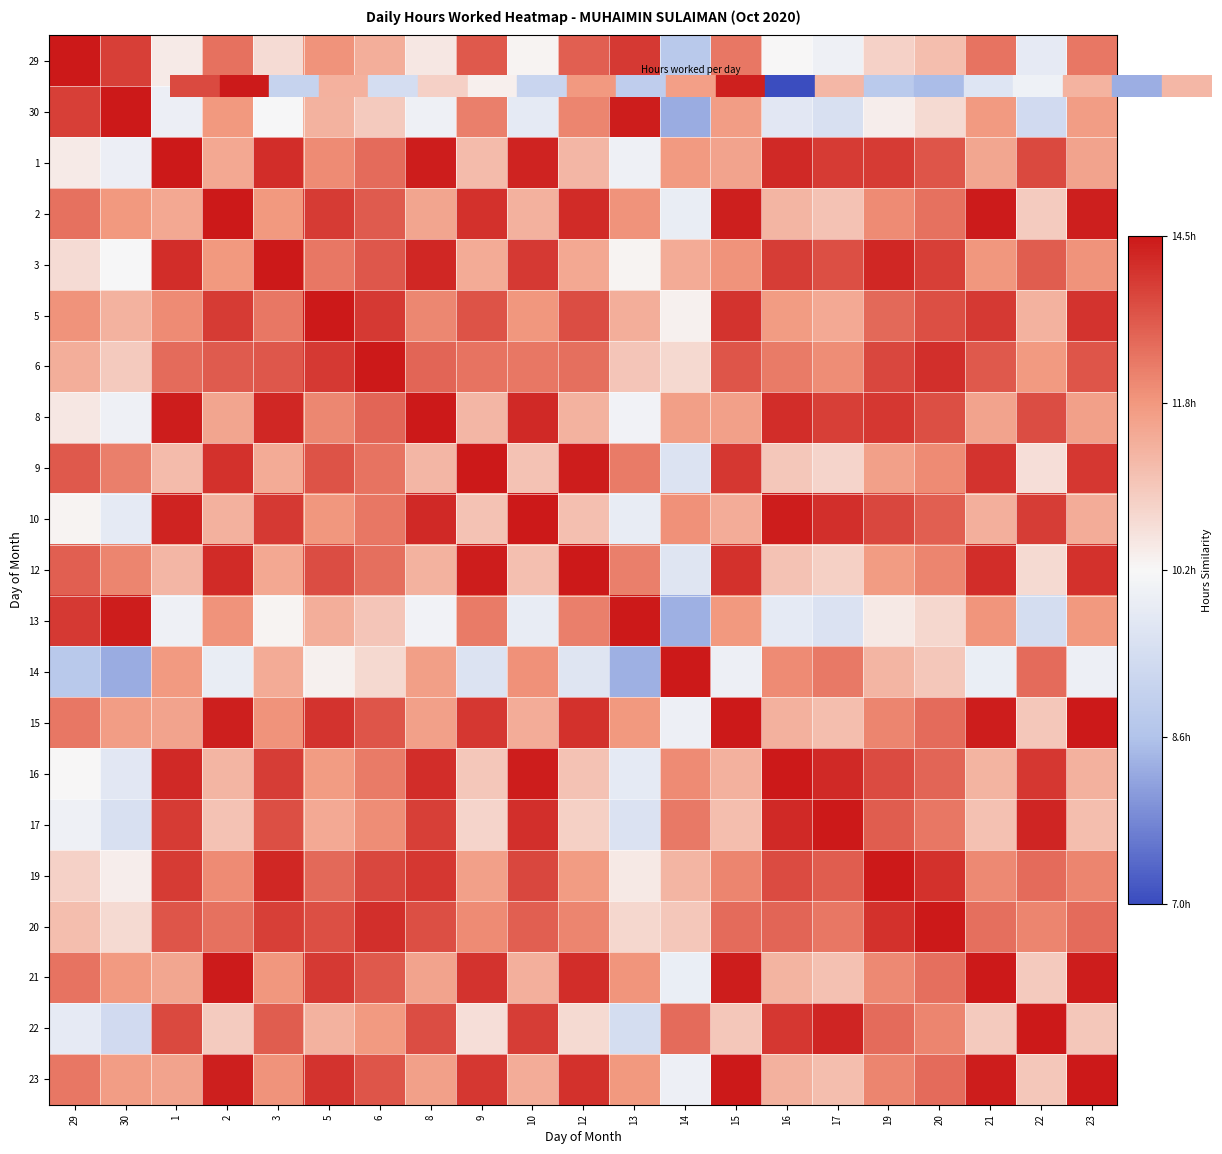

Reading right to left, extract all data points from this chart.

29: 23=0.8	22=0.4	21=0.8	20=0.7	19=0.6	17=0.5	16=0.5	15=0.8	14=0.3	13=0.9	12=0.9	10=0.5	9=0.9	8=0.5	6=0.7	5=0.8	3=0.6	2=0.8	1=0.5	30=0.9	29=1.0
30: 23=0.7	22=0.4	21=0.7	20=0.6	19=0.5	17=0.4	16=0.4	15=0.7	14=0.2	13=1.0	12=0.8	10=0.4	9=0.8	8=0.5	6=0.6	5=0.7	3=0.5	2=0.7	1=0.5	30=1.0	29=0.9
1: 23=0.7	22=0.9	21=0.7	20=0.9	19=0.9	17=0.9	16=1.0	15=0.7	14=0.7	13=0.5	12=0.7	10=1.0	9=0.7	8=1.0	6=0.8	5=0.8	3=1.0	2=0.7	1=1.0	30=0.5	29=0.5
2: 23=1.0	22=0.6	21=1.0	20=0.8	19=0.8	17=0.6	16=0.7	15=1.0	14=0.5	13=0.8	12=1.0	10=0.7	9=1.0	8=0.7	6=0.9	5=0.9	3=0.7	2=1.0	1=0.7	30=0.7	29=0.8
3: 23=0.8	22=0.9	21=0.8	20=0.9	19=1.0	17=0.9	16=0.9	15=0.8	14=0.7	13=0.5	12=0.7	10=0.9	9=0.7	8=1.0	6=0.9	5=0.8	3=1.0	2=0.7	1=1.0	30=0.5	29=0.6
5: 23=0.9	22=0.7	21=0.9	20=0.9	19=0.8	17=0.7	16=0.7	15=0.9	14=0.5	13=0.7	12=0.9	10=0.8	9=0.9	8=0.8	6=0.9	5=1.0	3=0.8	2=0.9	1=0.8	30=0.7	29=0.8
6: 23=0.9	22=0.7	21=0.9	20=1.0	19=0.9	17=0.8	16=0.8	15=0.9	14=0.6	13=0.6	12=0.8	10=0.8	9=0.8	8=0.8	6=1.0	5=0.9	3=0.9	2=0.9	1=0.8	30=0.6	29=0.7
8: 23=0.7	22=0.9	21=0.7	20=0.9	19=0.9	17=0.9	16=1.0	15=0.7	14=0.7	13=0.5	12=0.7	10=1.0	9=0.7	8=1.0	6=0.8	5=0.8	3=1.0	2=0.7	1=1.0	30=0.5	29=0.5
9: 23=0.9	22=0.6	21=0.9	20=0.8	19=0.7	17=0.6	16=0.6	15=0.9	14=0.4	13=0.8	12=1.0	10=0.6	9=1.0	8=0.7	6=0.8	5=0.9	3=0.7	2=1.0	1=0.7	30=0.8	29=0.9
10: 23=0.7	22=0.9	21=0.7	20=0.9	19=0.9	17=1.0	16=1.0	15=0.7	14=0.8	13=0.4	12=0.6	10=1.0	9=0.6	8=1.0	6=0.8	5=0.8	3=0.9	2=0.7	1=1.0	30=0.4	29=0.5
12: 23=1.0	22=0.6	21=1.0	20=0.8	19=0.7	17=0.6	16=0.6	15=1.0	14=0.4	13=0.8	12=1.0	10=0.6	9=1.0	8=0.7	6=0.8	5=0.9	3=0.7	2=1.0	1=0.7	30=0.8	29=0.9
13: 23=0.7	22=0.4	21=0.8	20=0.6	19=0.5	17=0.4	16=0.4	15=0.7	14=0.2	13=1.0	12=0.8	10=0.4	9=0.8	8=0.5	6=0.6	5=0.7	3=0.5	2=0.8	1=0.5	30=1.0	29=0.9
14: 23=0.5	22=0.8	21=0.5	20=0.6	19=0.7	17=0.8	16=0.8	15=0.5	14=1.0	13=0.2	12=0.4	10=0.8	9=0.4	8=0.7	6=0.6	5=0.5	3=0.7	2=0.5	1=0.7	30=0.2	29=0.3
15: 23=1.0	22=0.6	21=1.0	20=0.8	19=0.8	17=0.7	16=0.7	15=1.0	14=0.5	13=0.7	12=1.0	10=0.7	9=0.9	8=0.7	6=0.9	5=0.9	3=0.8	2=1.0	1=0.7	30=0.7	29=0.8
16: 23=0.7	22=0.9	21=0.7	20=0.8	19=0.9	17=1.0	16=1.0	15=0.7	14=0.8	13=0.4	12=0.6	10=1.0	9=0.6	8=1.0	6=0.8	5=0.7	3=0.9	2=0.7	1=1.0	30=0.4	29=0.5
17: 23=0.7	22=1.0	21=0.6	20=0.8	19=0.9	17=1.0	16=1.0	15=0.7	14=0.8	13=0.4	12=0.6	10=1.0	9=0.6	8=0.9	6=0.8	5=0.7	3=0.9	2=0.6	1=0.9	30=0.4	29=0.5
19: 23=0.8	22=0.8	21=0.8	20=1.0	19=1.0	17=0.9	16=0.9	15=0.8	14=0.7	13=0.5	12=0.7	10=0.9	9=0.7	8=0.9	6=0.9	5=0.8	3=1.0	2=0.8	1=0.9	30=0.5	29=0.6
20: 23=0.8	22=0.8	21=0.8	20=1.0	19=1.0	17=0.8	16=0.8	15=0.8	14=0.6	13=0.6	12=0.8	10=0.9	9=0.8	8=0.9	6=1.0	5=0.9	3=0.9	2=0.8	1=0.9	30=0.6	29=0.7
21: 23=1.0	22=0.6	21=1.0	20=0.8	19=0.8	17=0.6	16=0.7	15=1.0	14=0.5	13=0.8	12=1.0	10=0.7	9=0.9	8=0.7	6=0.9	5=0.9	3=0.8	2=1.0	1=0.7	30=0.7	29=0.8
22: 23=0.6	22=1.0	21=0.6	20=0.8	19=0.8	17=1.0	16=0.9	15=0.6	14=0.8	13=0.4	12=0.6	10=0.9	9=0.6	8=0.9	6=0.7	5=0.7	3=0.9	2=0.6	1=0.9	30=0.4	29=0.4
23: 23=1.0	22=0.6	21=1.0	20=0.8	19=0.8	17=0.7	16=0.7	15=1.0	14=0.5	13=0.7	12=1.0	10=0.7	9=0.9	8=0.7	6=0.9	5=0.9	3=0.8	2=1.0	1=0.7	30=0.7	29=0.8